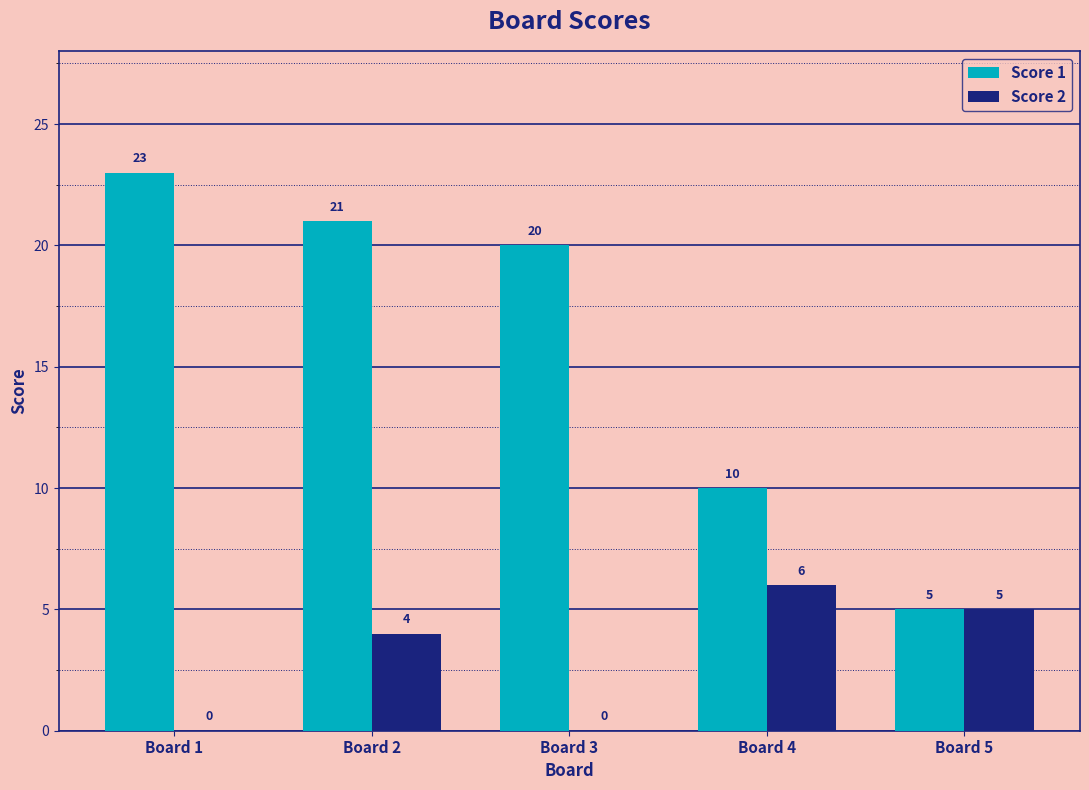

What is the sum of all Score 1 values?

79